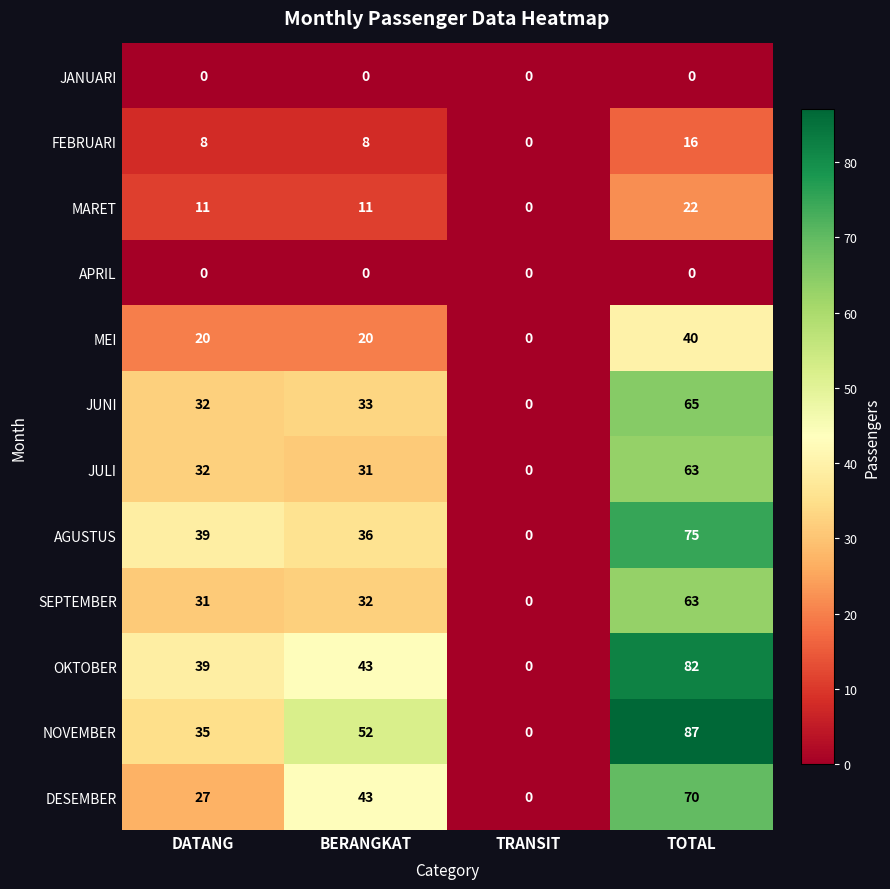

True or false: APRIL has a value of 0 at BERANGKAT.

True